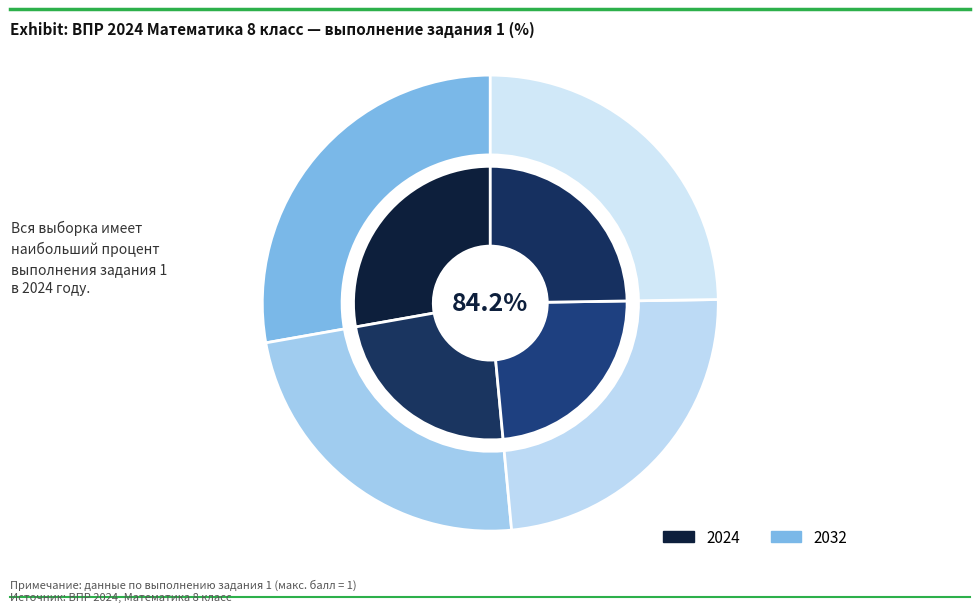

Is there any slice that represents more than half of the pie?

No